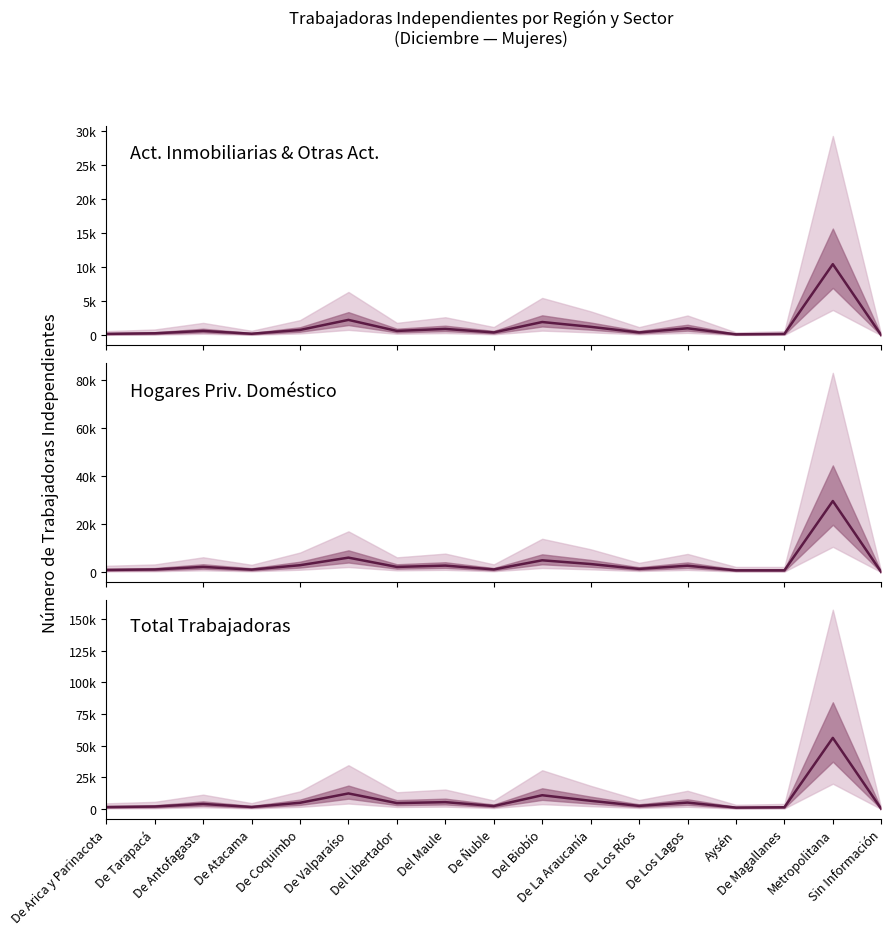

What is the difference between the highest and lowest values at De Valparaíso?

10104